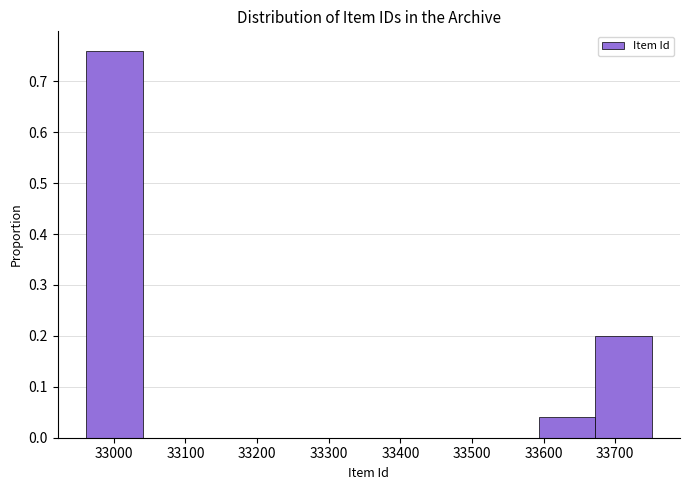

What is the height of the bar covering 33593 to 33672 on the x-axis? Neither the bar edges nor the heights are printed on the chart, so give them approximately, as read against the axes.

0.04